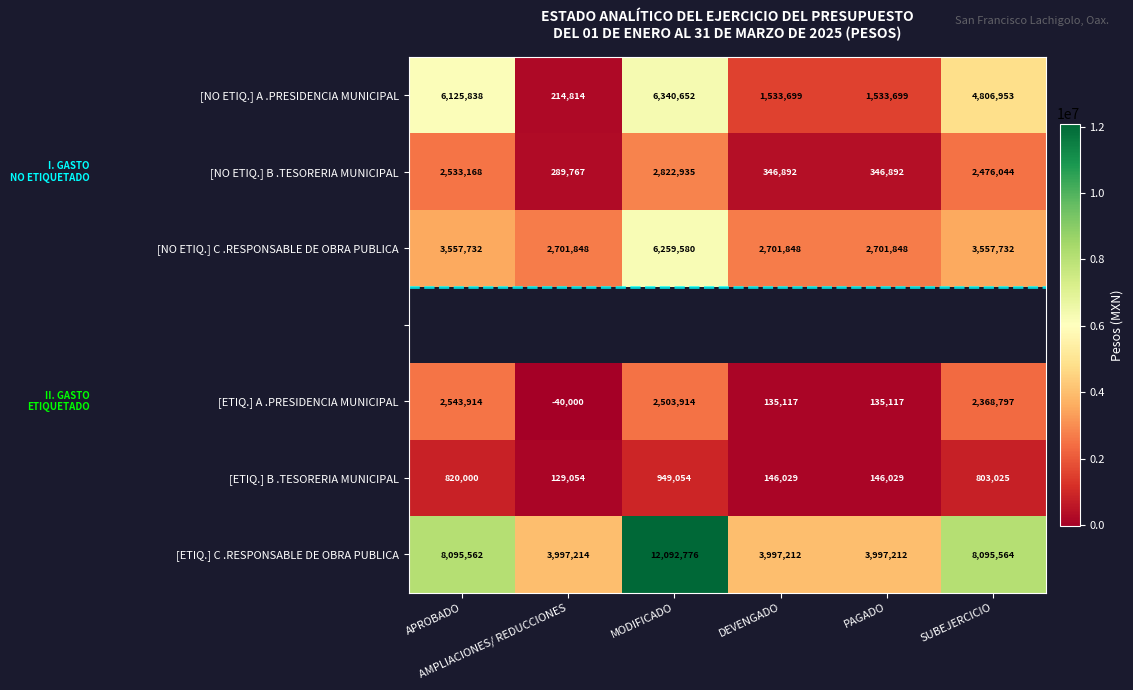

What is the sum of all [NO ETIQ.] C .RESPONSABLE DE OBRA PUBLICA values?

21480588.0